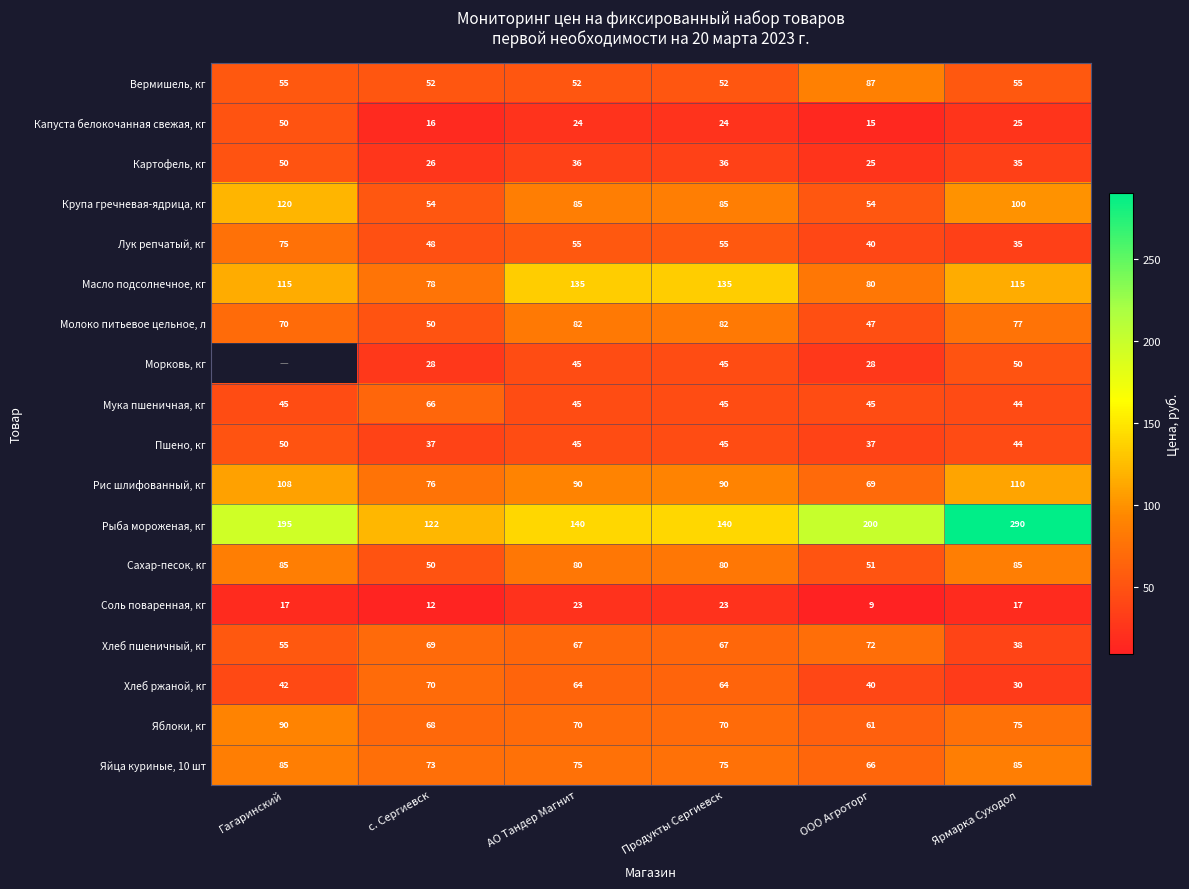

What is the difference between the highest and lowest values at с. Сергиевск?

110